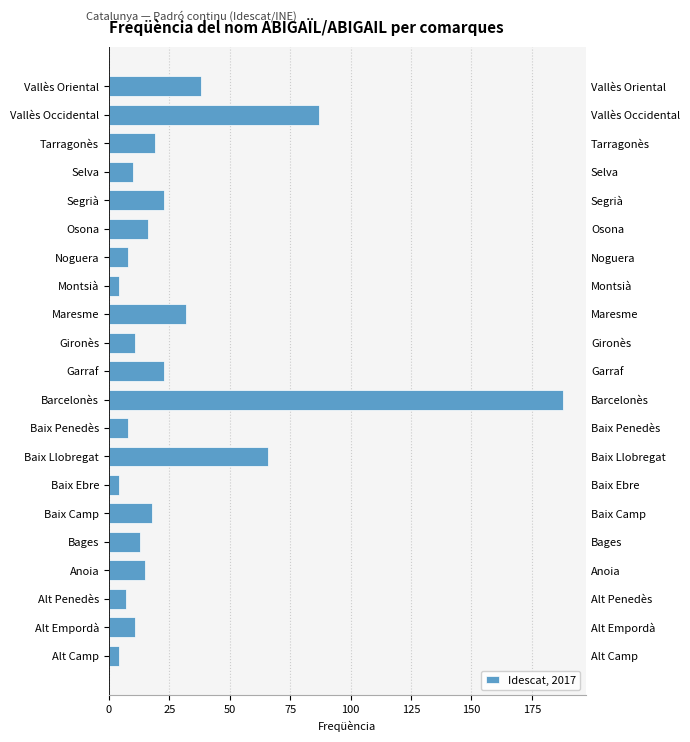

What is the minimum value shown in the chart?

4